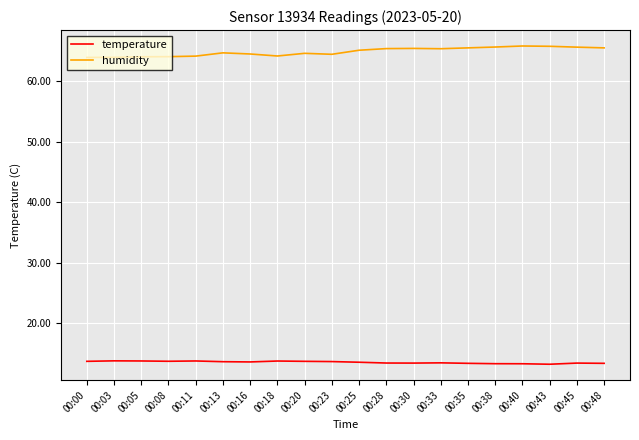

How many lines are shown in the chart?

2